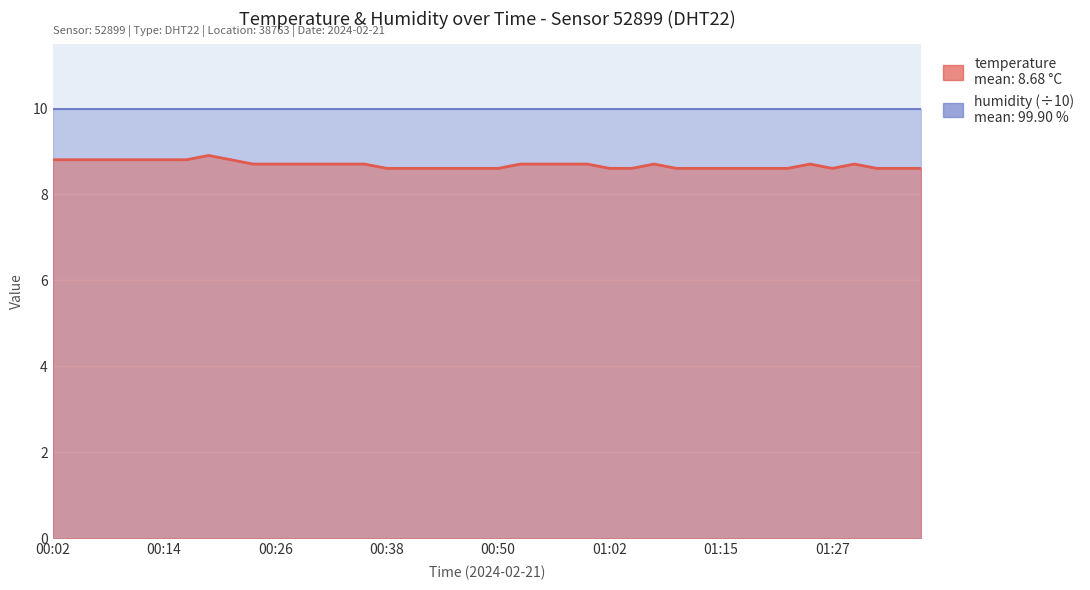

Is it true that the value at 01:37 is 3.3?

False